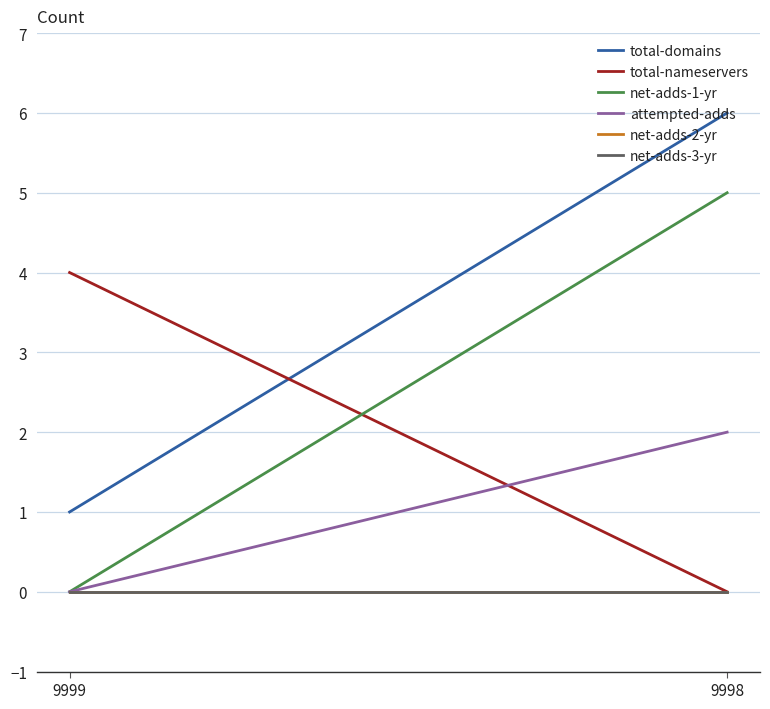

Reading left to right, transcribe all the data shown in this chart.

total-domains: 1	6
total-nameservers: 4	0
net-adds-1-yr: 0	5
attempted-adds: 0	2
net-adds-2-yr: 0	0
net-adds-3-yr: 0	0